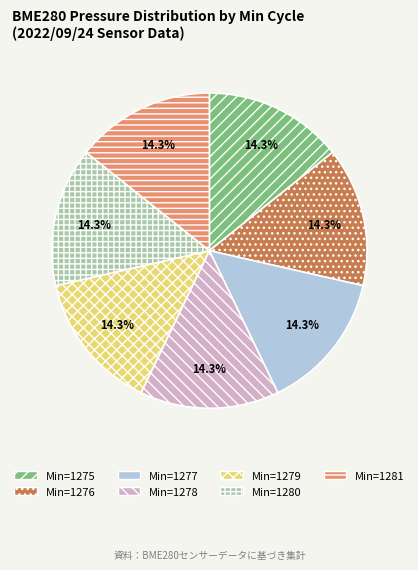

How many segments does this pie chart have?

7